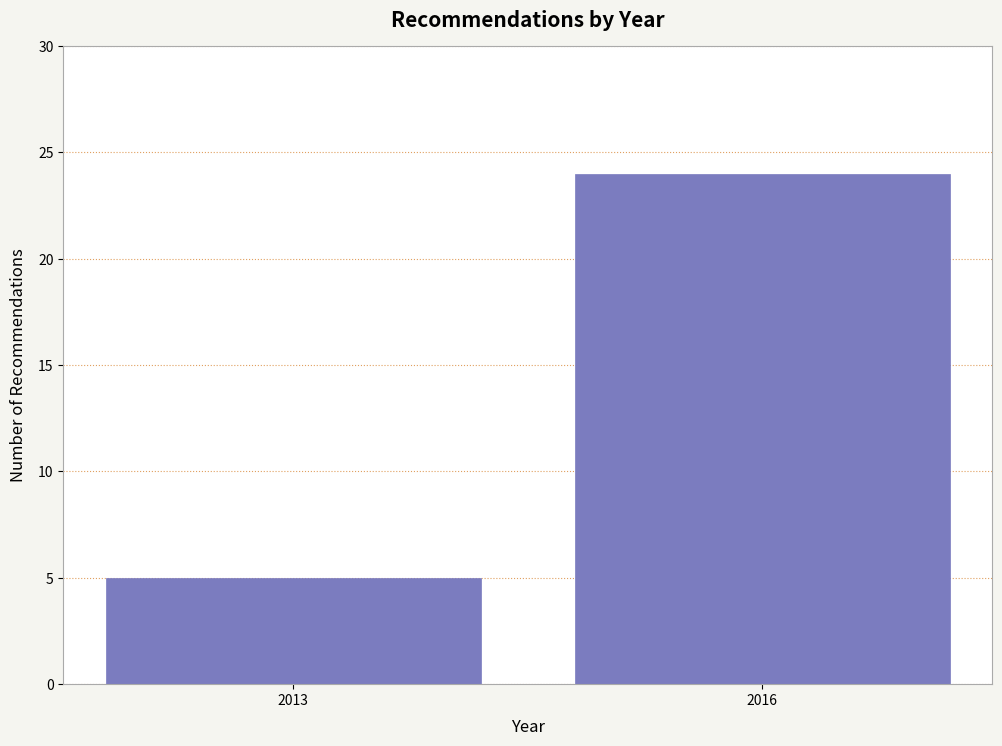

Reading right to left, what are all the values shown in this chart?

24	5